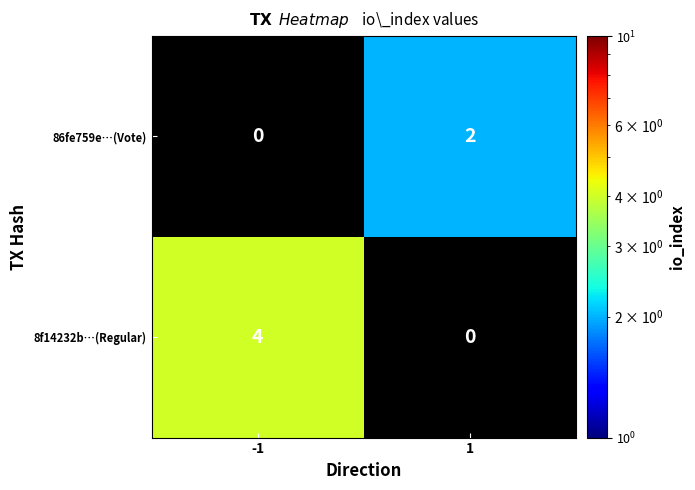

The 8f14232b…(Regular) series shows 4 at -1. True or false?

True